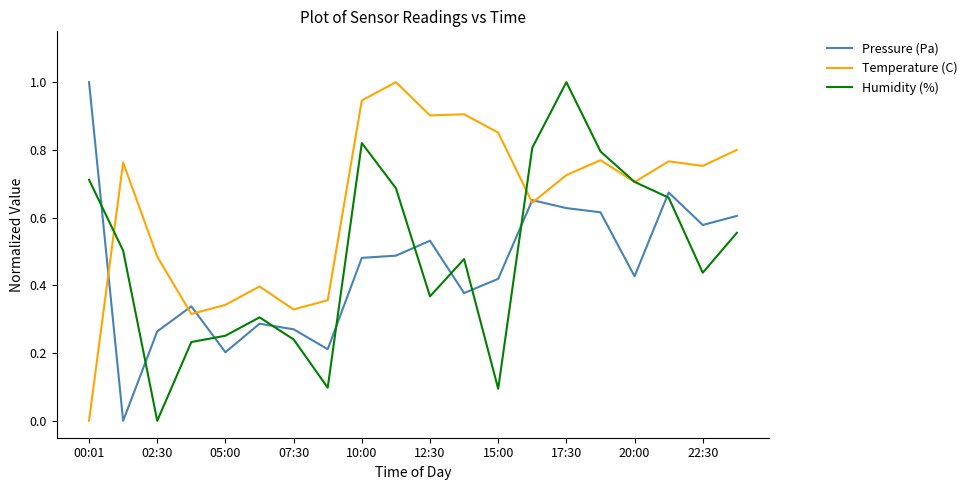

What is the maximum value for Humidity (%)?

1.0